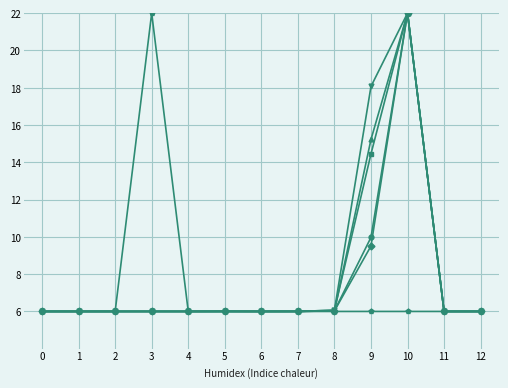

What is the smallest value displayed?

6.0